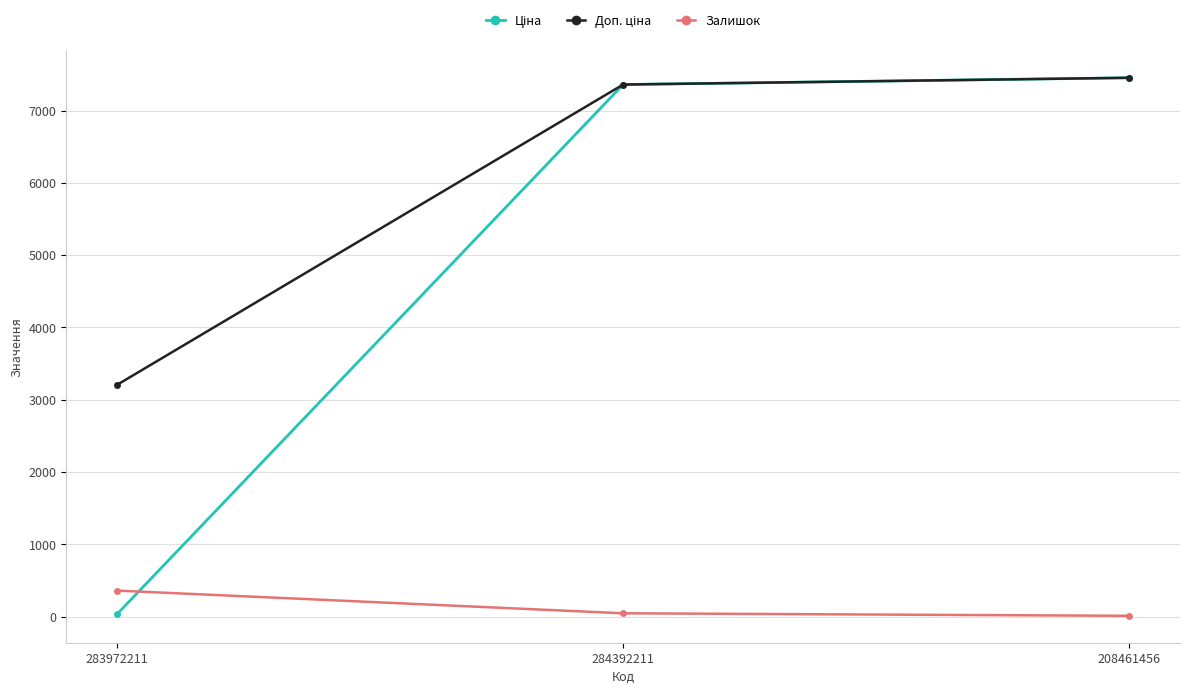

At which label is Залишок closest to 185?

284392211